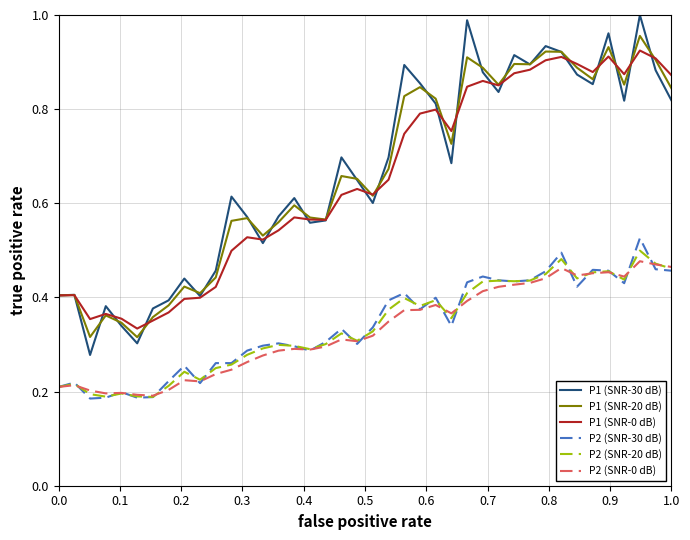

True or false: P2 (SNR-20 dB) and P1 (SNR-20 dB) intersect in this chart.

False